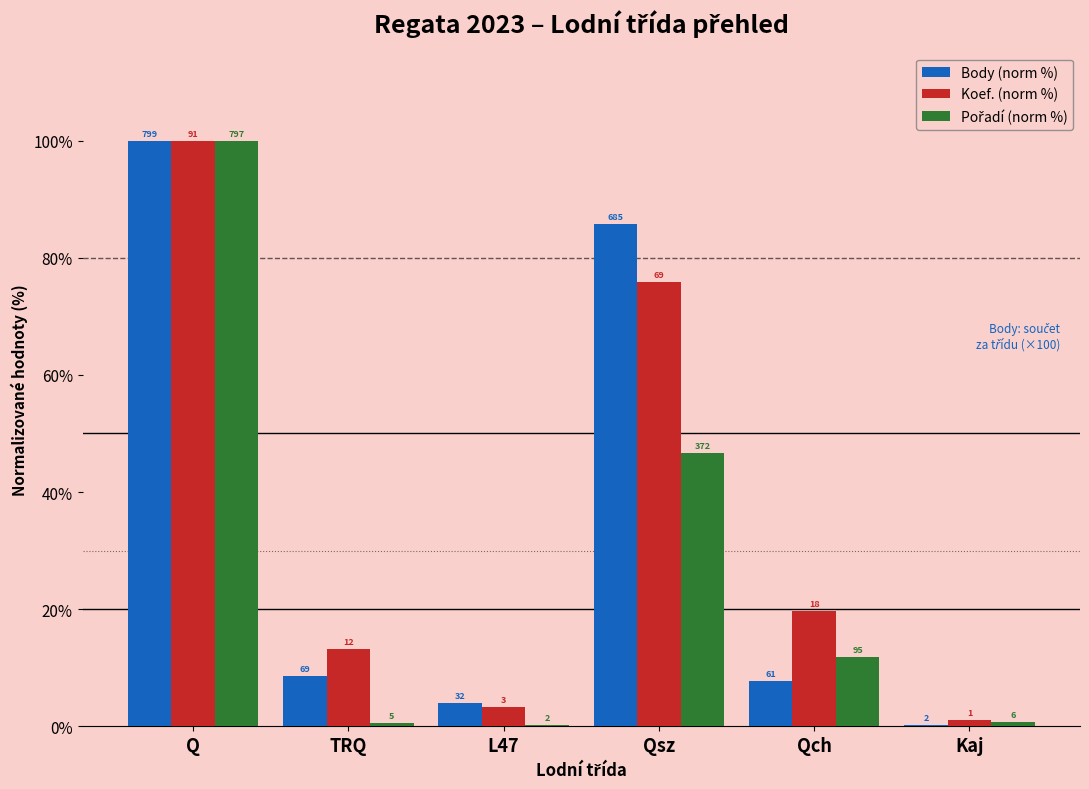

At which label is Koef. (norm %) closest to 50?

Qsz